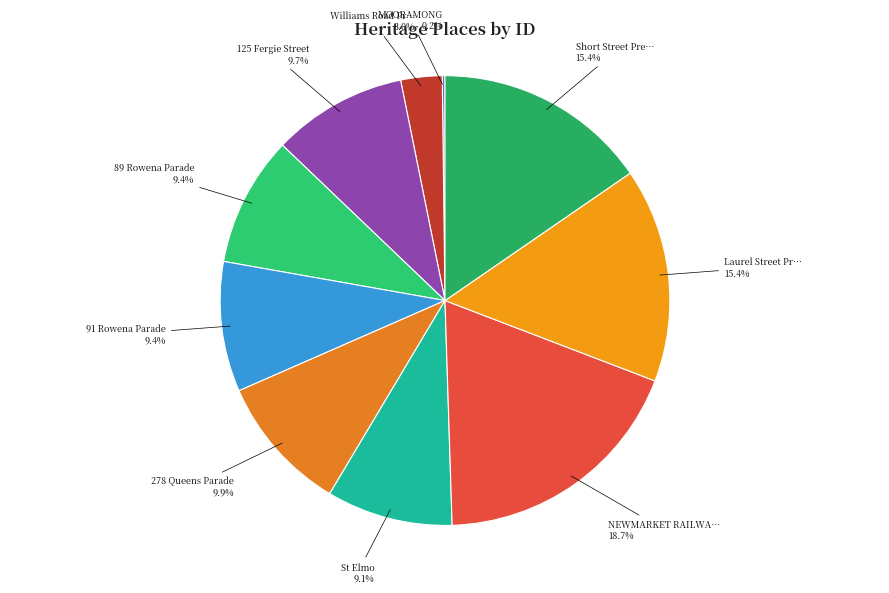

Which slice is the largest?

NEWMARKET RAILWAY STATION COMPLEX